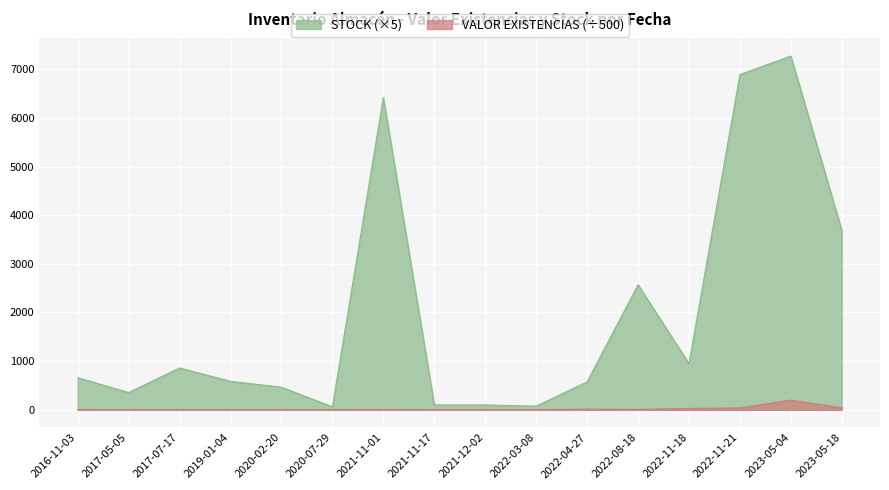

Which label corresponds to the largest value in the chart?

2023-05-04